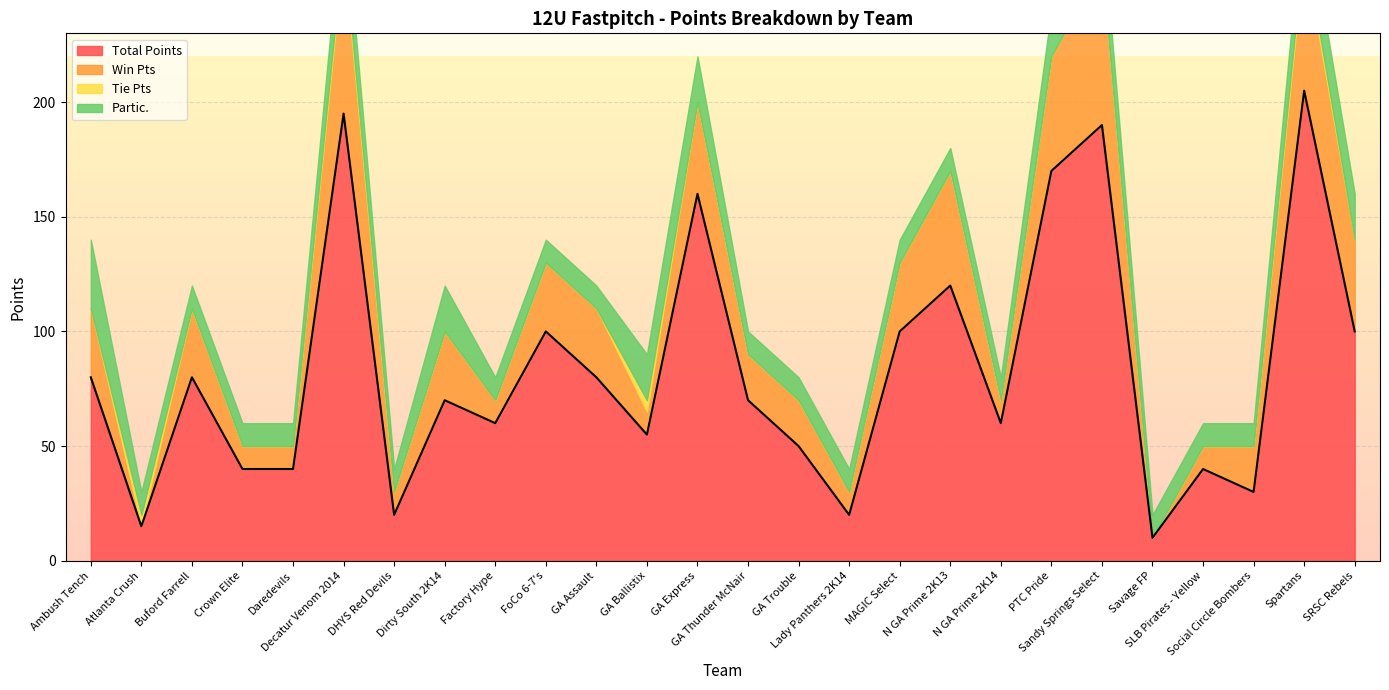

True or false: Tie Pts has a value of 0 at Factory Hype.

True